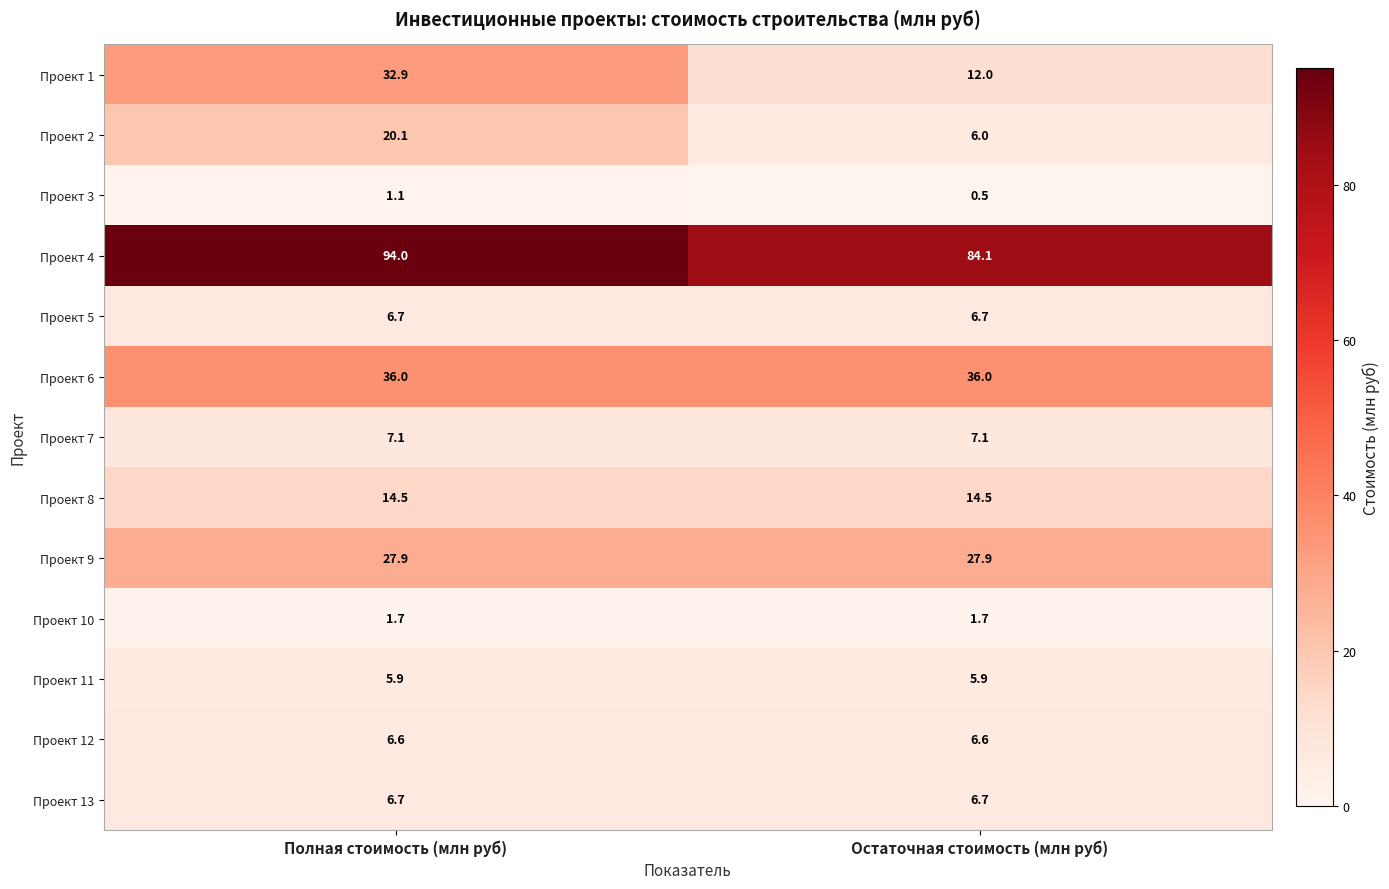

Reading left to right, transcribe all the data shown in this chart.

Проект 1: 32.9	12.0
Проект 2: 20.1	6.0
Проект 3: 1.1	0.5
Проект 4: 94.0	84.1
Проект 5: 6.7	6.7
Проект 6: 36.0	36.0
Проект 7: 7.1	7.1
Проект 8: 14.5	14.5
Проект 9: 27.9	27.9
Проект 10: 1.7	1.7
Проект 11: 5.9	5.9
Проект 12: 6.6	6.6
Проект 13: 6.7	6.7